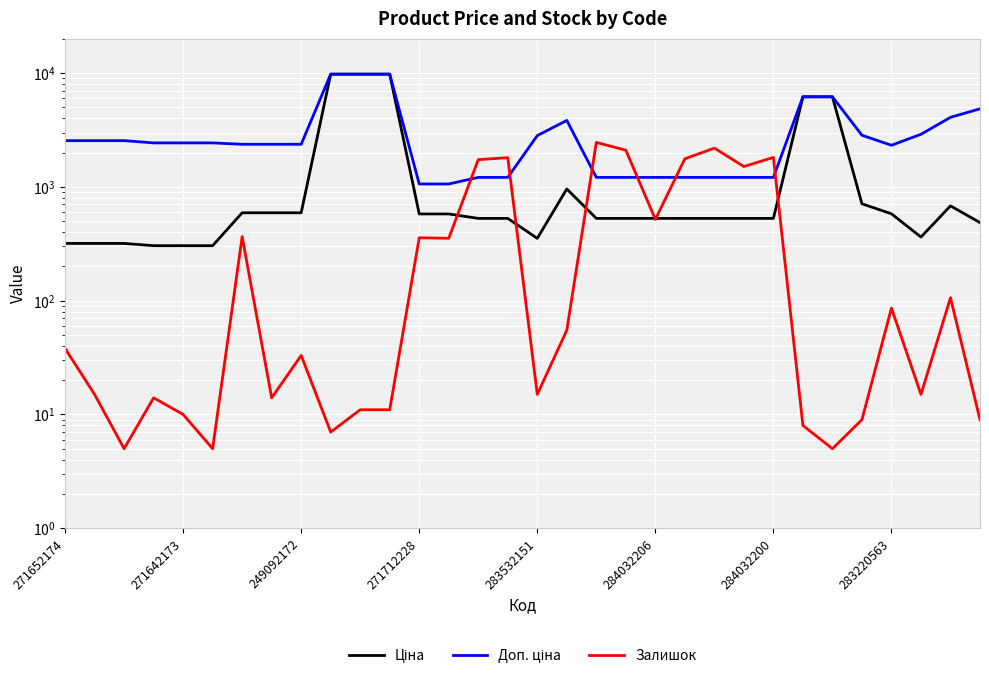

What are all the series names shown in the legend?

Ціна, Доп. ціна, Залишок